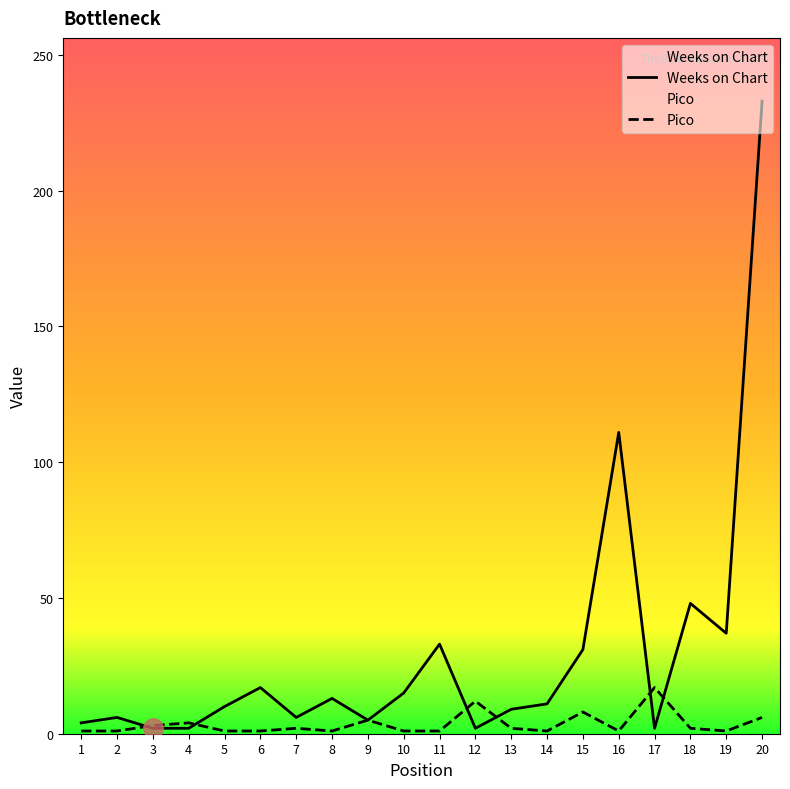

Which category has the highest value in the Weeks on Chart series?

20